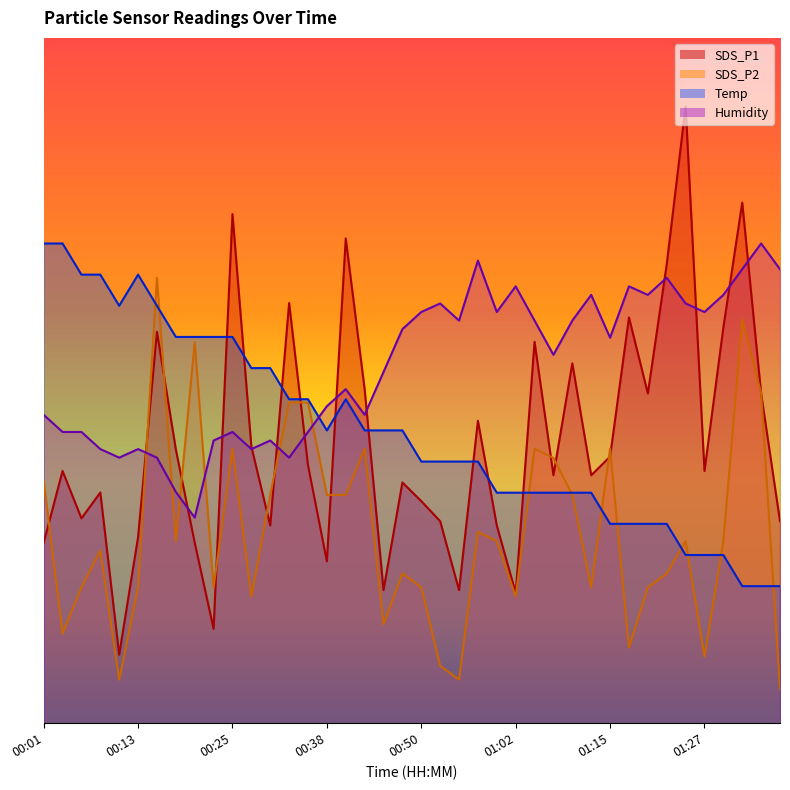

Between 01:10 and 00:01, which is larger?

01:10